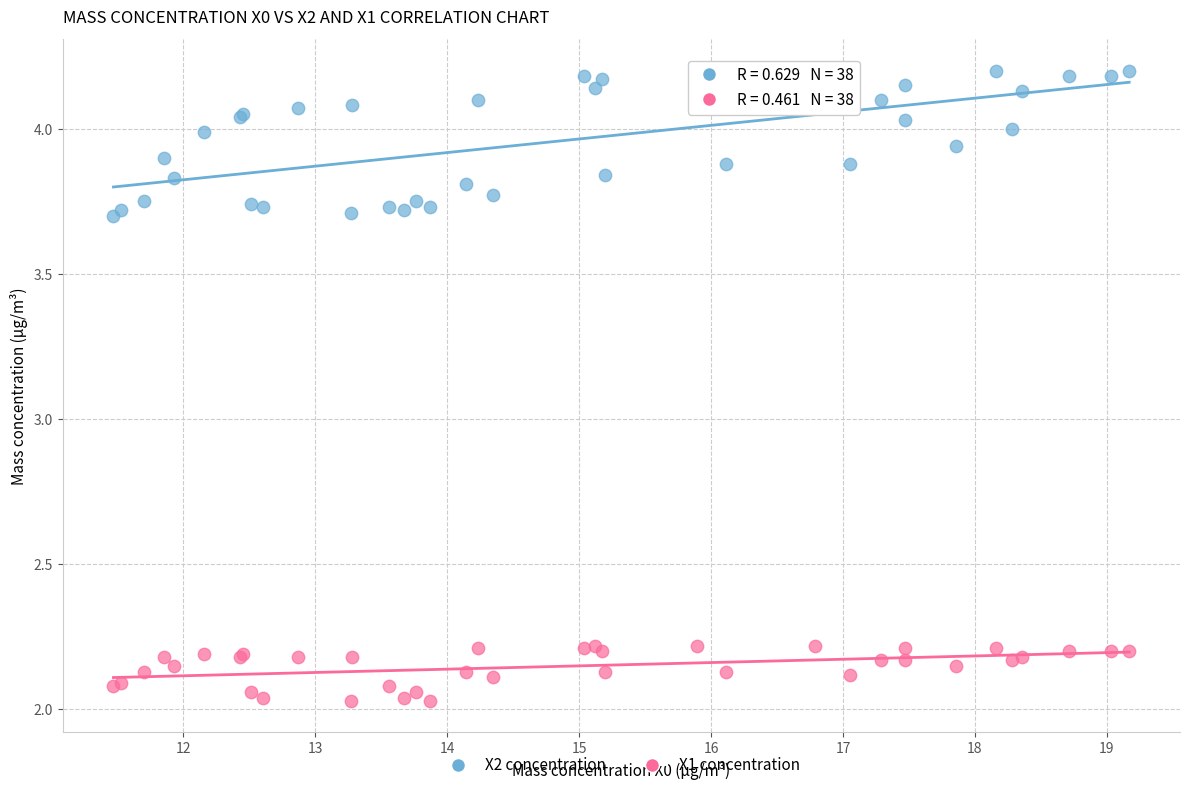

Which series contains the highest Y value?

X2 concentration